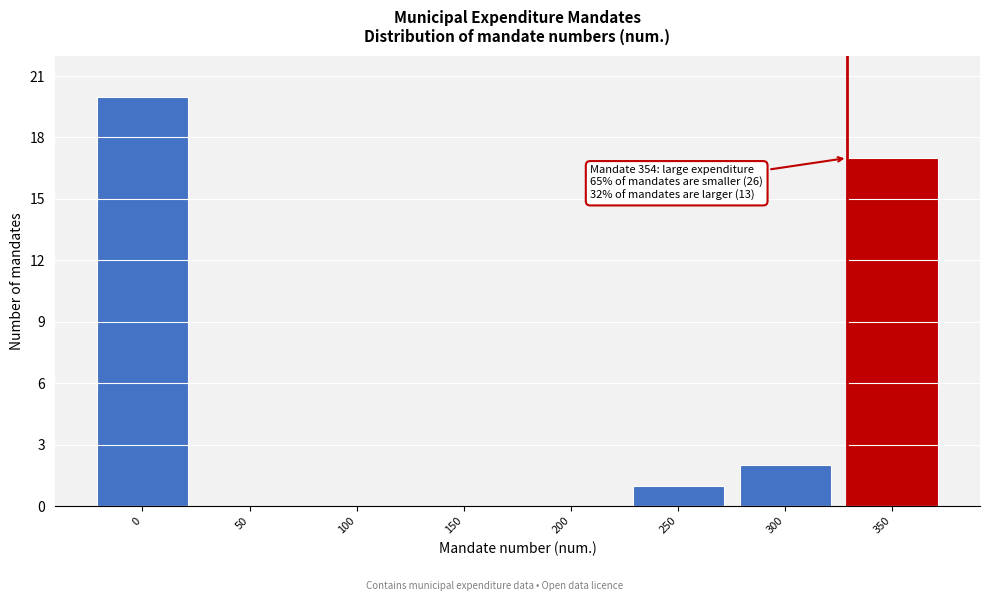

Reading right to left, what are all the values shown in this chart?

350=17	300=2	250=1	200=0	150=0	100=0	50=0	0=20